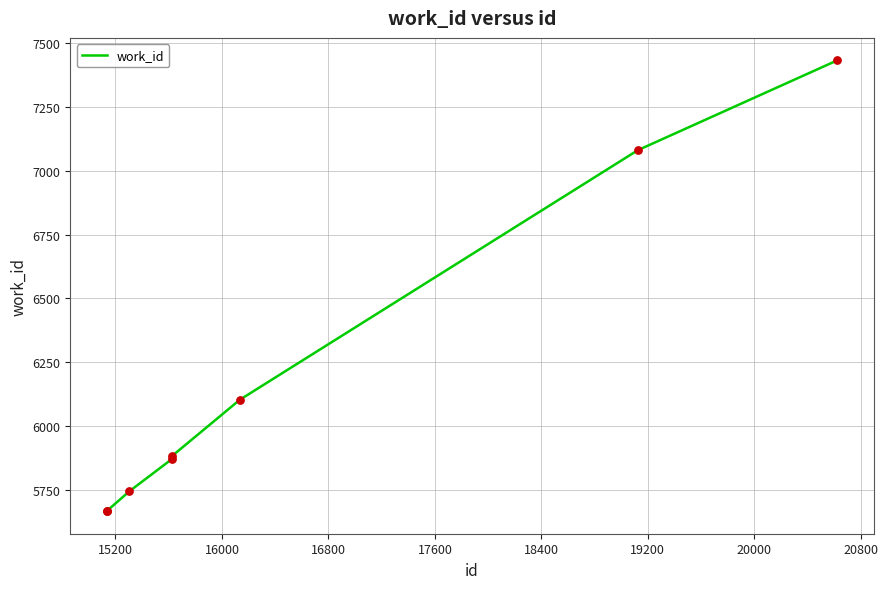

What is the minimum value shown in the chart?

5668